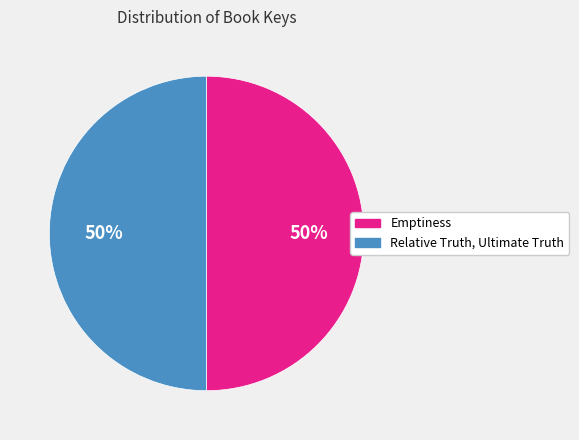

To the nearest percent, what is the combined percentage of Emptiness and Relative Truth, Ultimate Truth?

100%